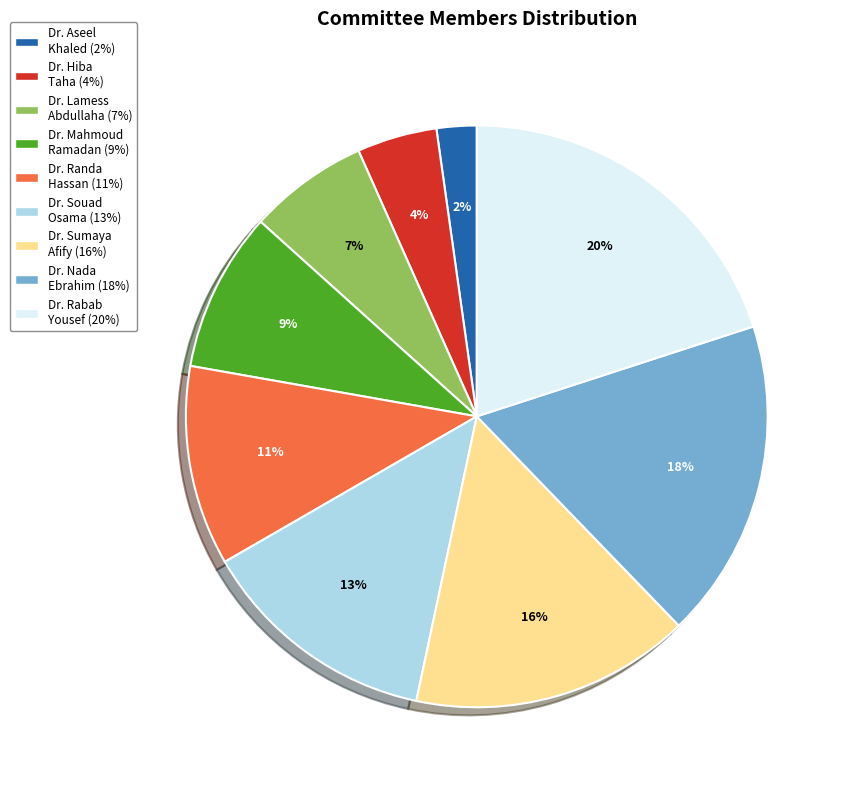

To the nearest percent, what is the average slice percentage?

11%